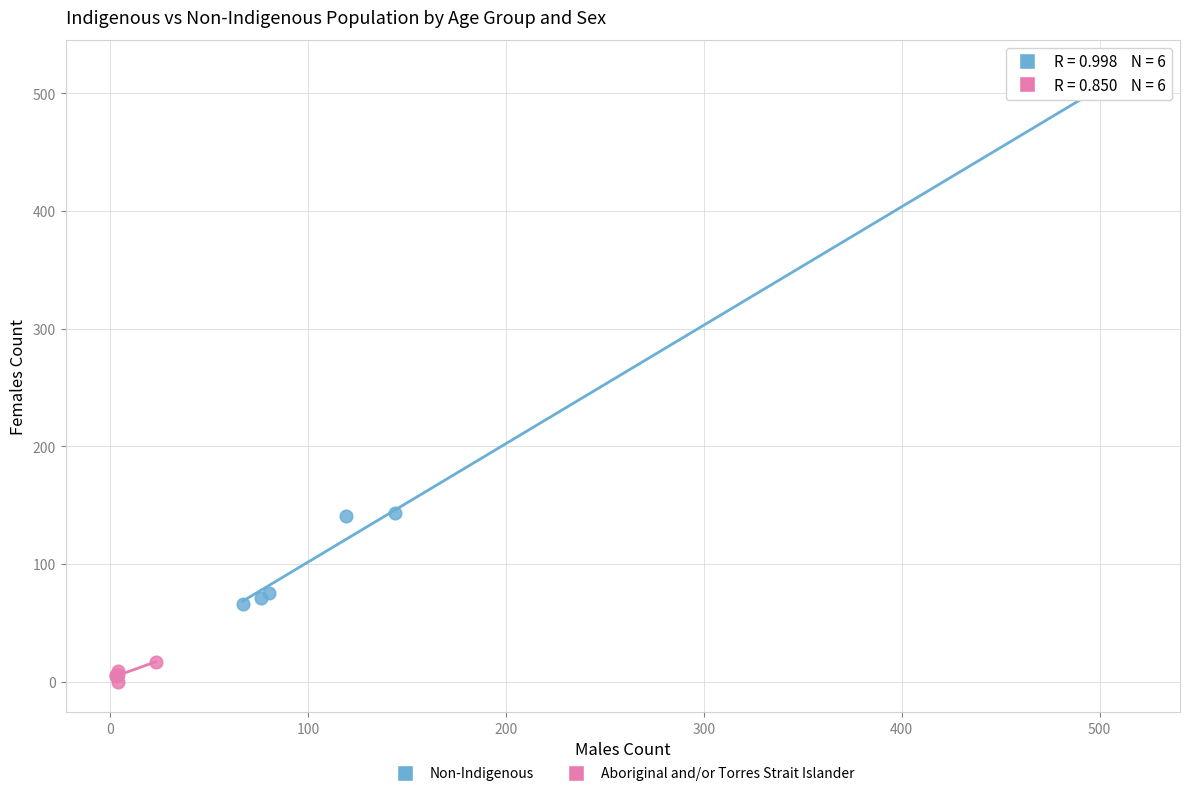

Which series has the largest Y range (max minus min)?

Non-Indigenous